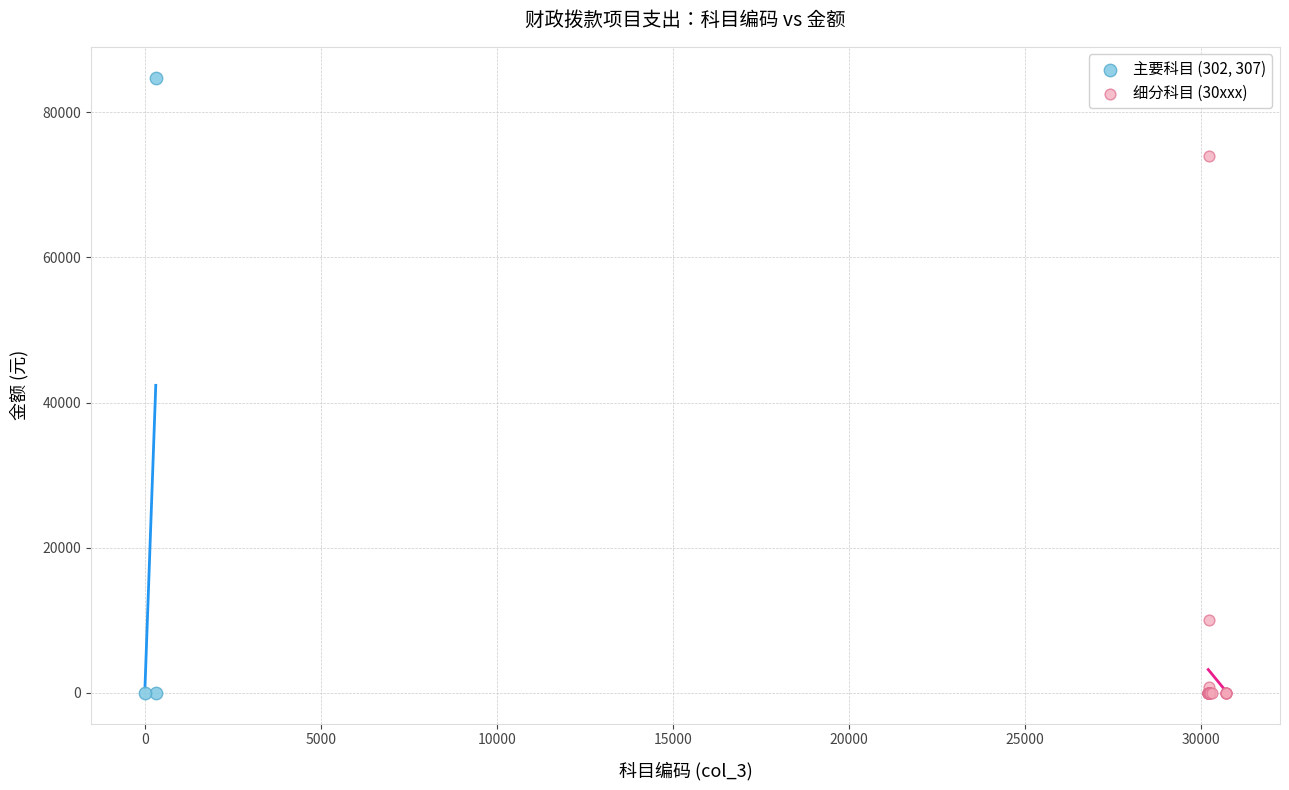

Which series contains the highest Y value?

主要科目 (302, 307)